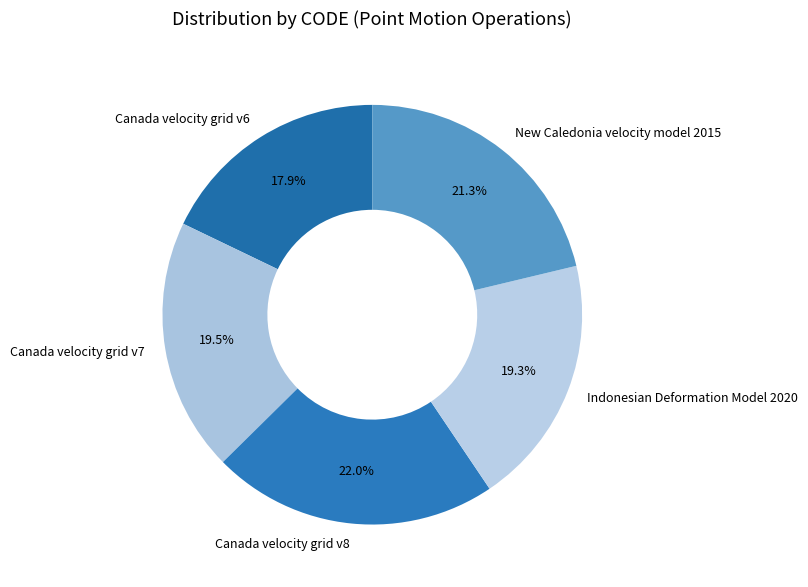

Count the number of slices in the pie.

5